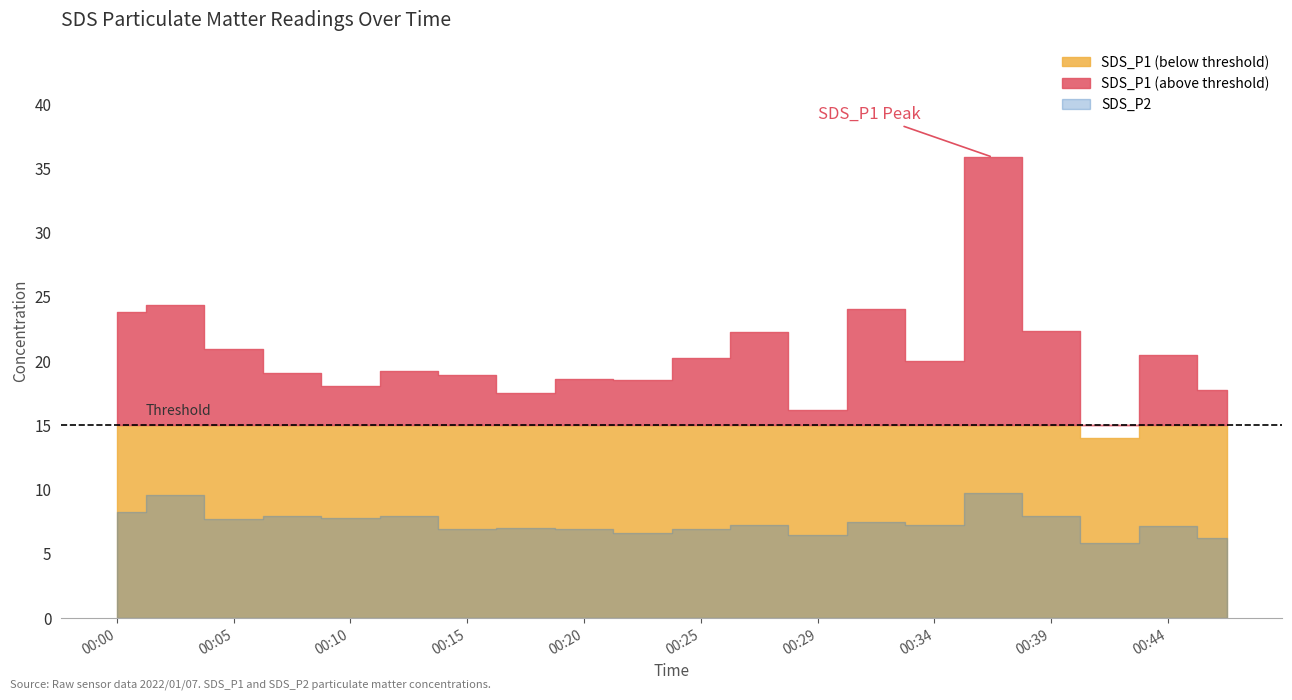

Rank the series by their maximum value, from highest to lowest.

SDS_P1, SDS_P2